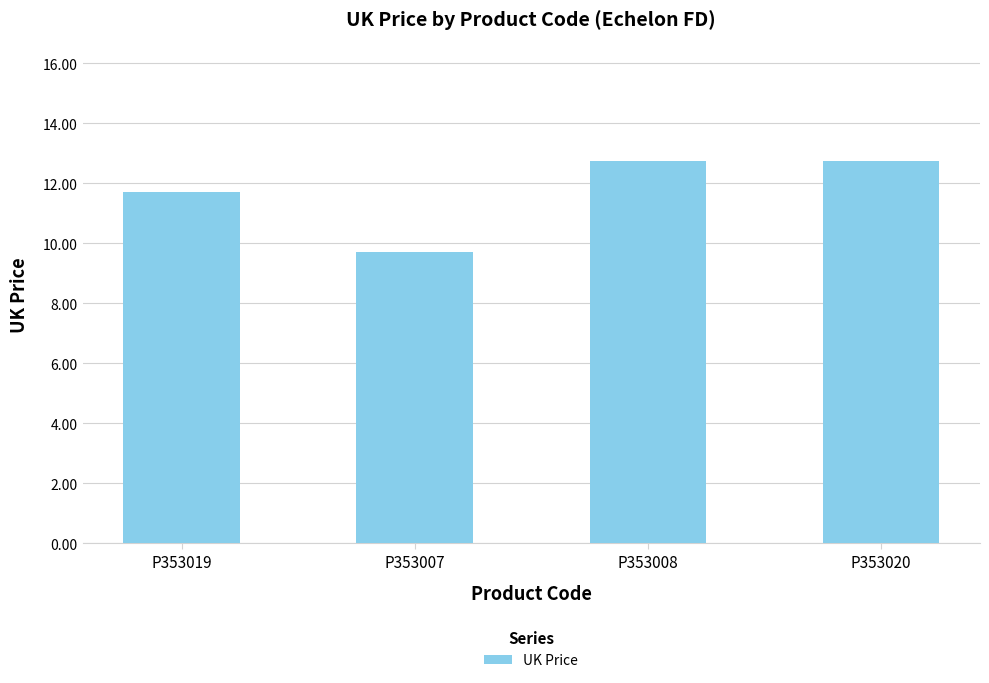

What is the maximum value shown in the chart?

12.8